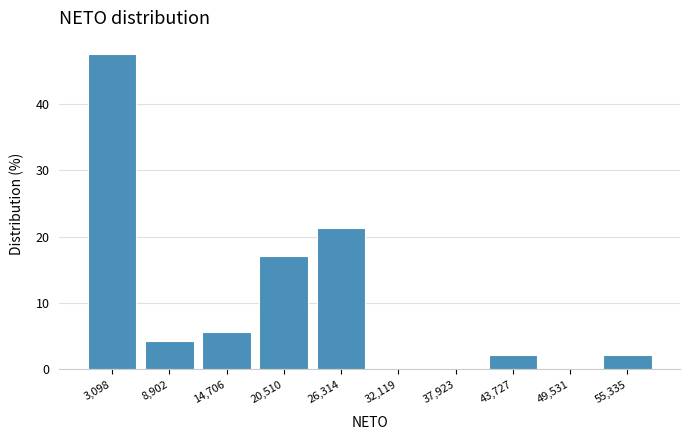

Reading left to right, transcribe all the data shown in this chart.

3,098=47.5	8,902=4.3	14,706=5.7	20,510=17.0	26,314=21.3	32,119=0.0	37,923=0.0	43,727=2.1	49,531=0.0	55,335=2.1